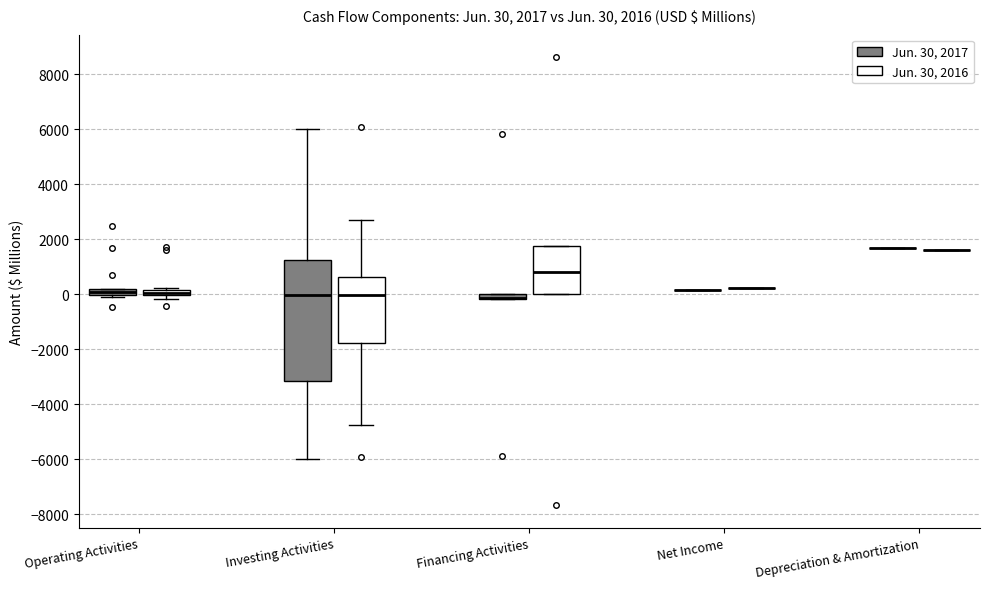

Which box is the tallest, from its lower edge to its upper edge?

Investing Activities (Jun. 30, 2017)